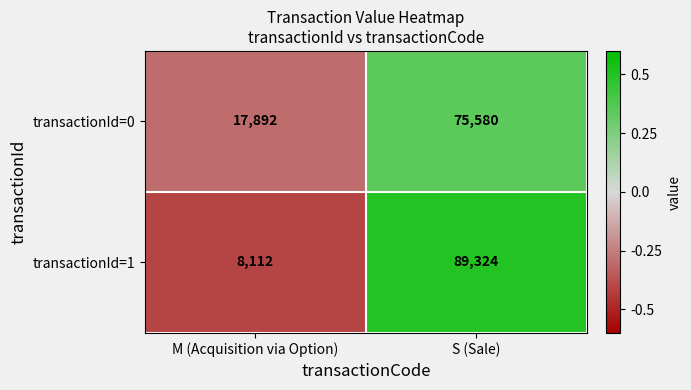

True or false: transactionId=1 has a value of 10951 at M (Acquisition via Option).

False